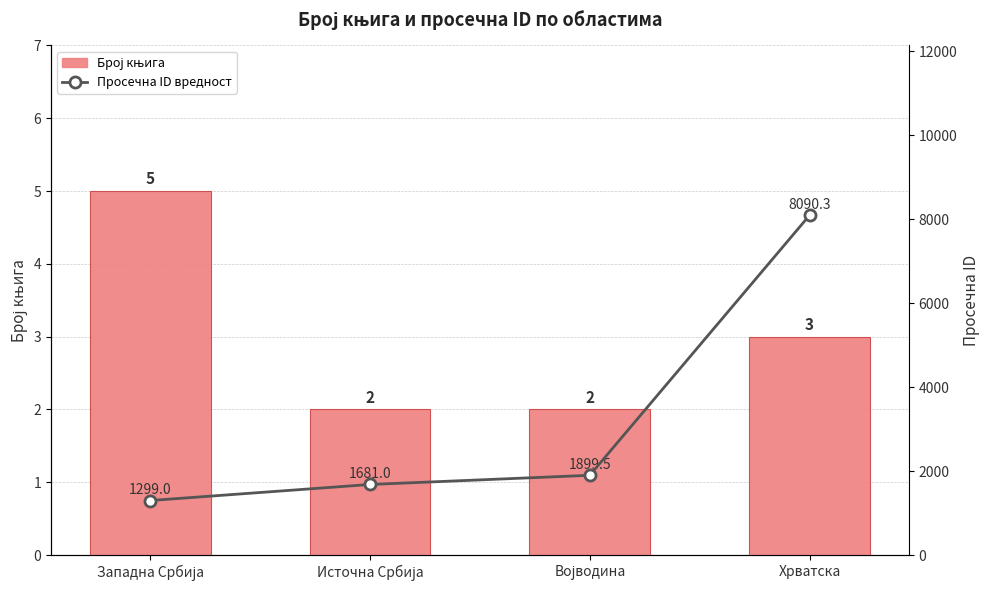

What value does the Број књига series have at Источна Србија?

2.0